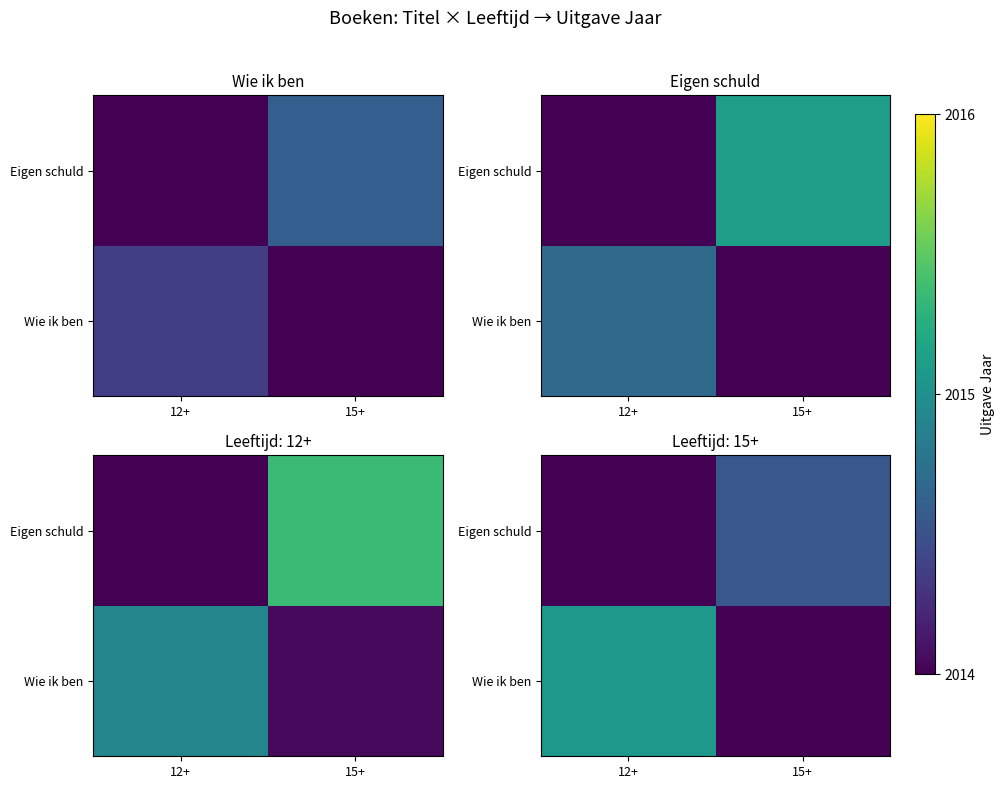

What is the sum of all Eigen schuld values?

4028.1